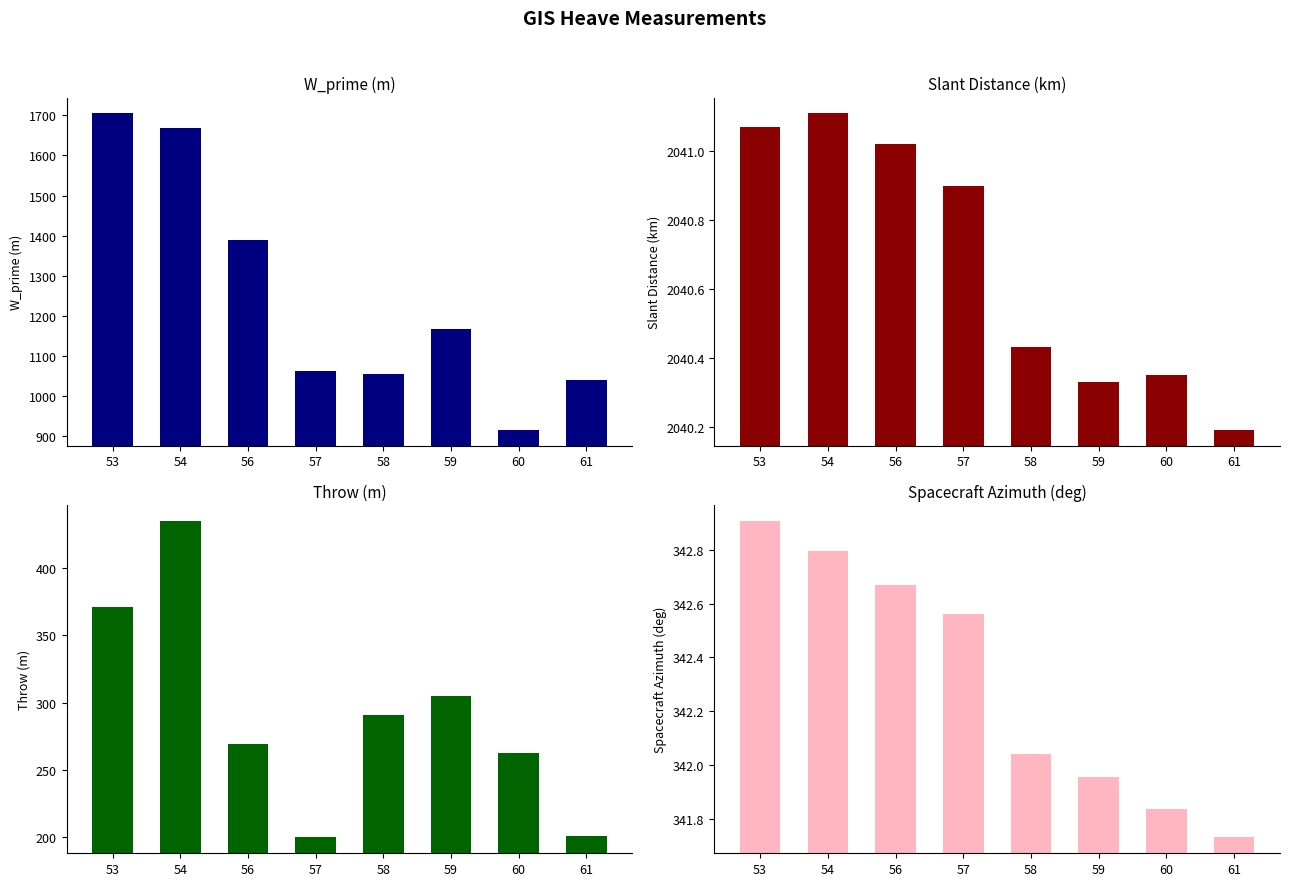

List the series in order of their peak value, lowest first.

Spacecraft Azimuth (deg), Throw (m), W_prime (m), Slant Distance (km)